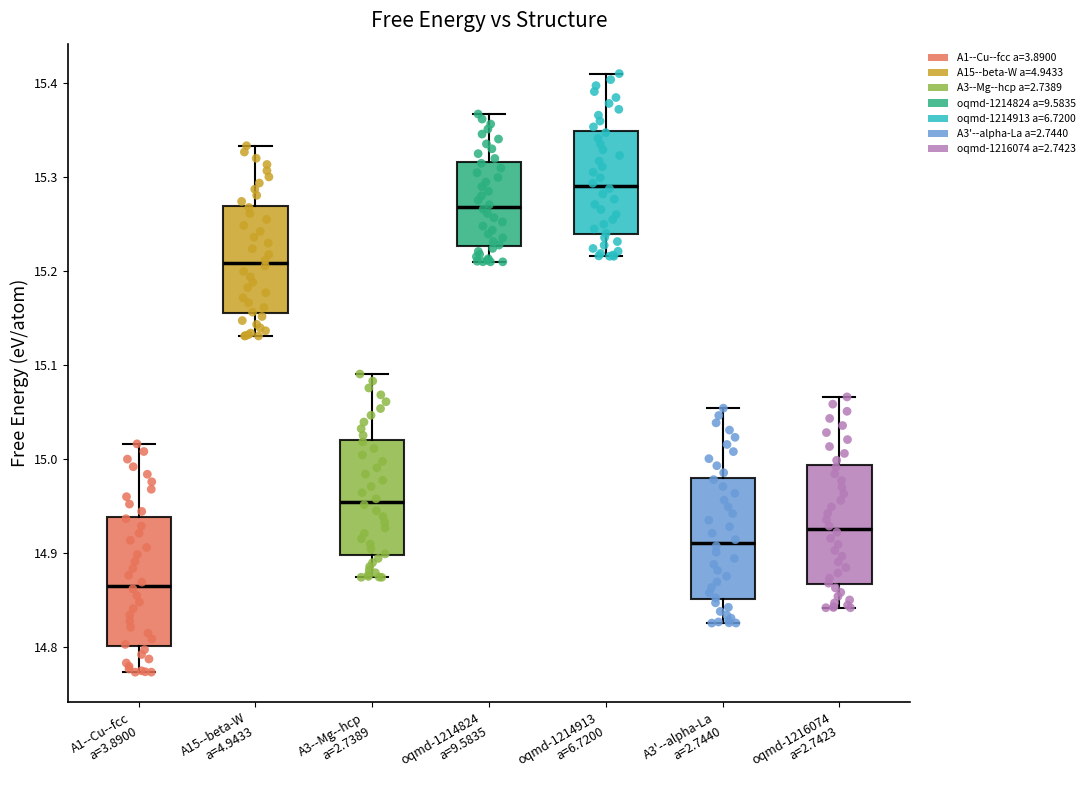

Which box has the lowest median line?

A1--Cu--fcc a=3.8900